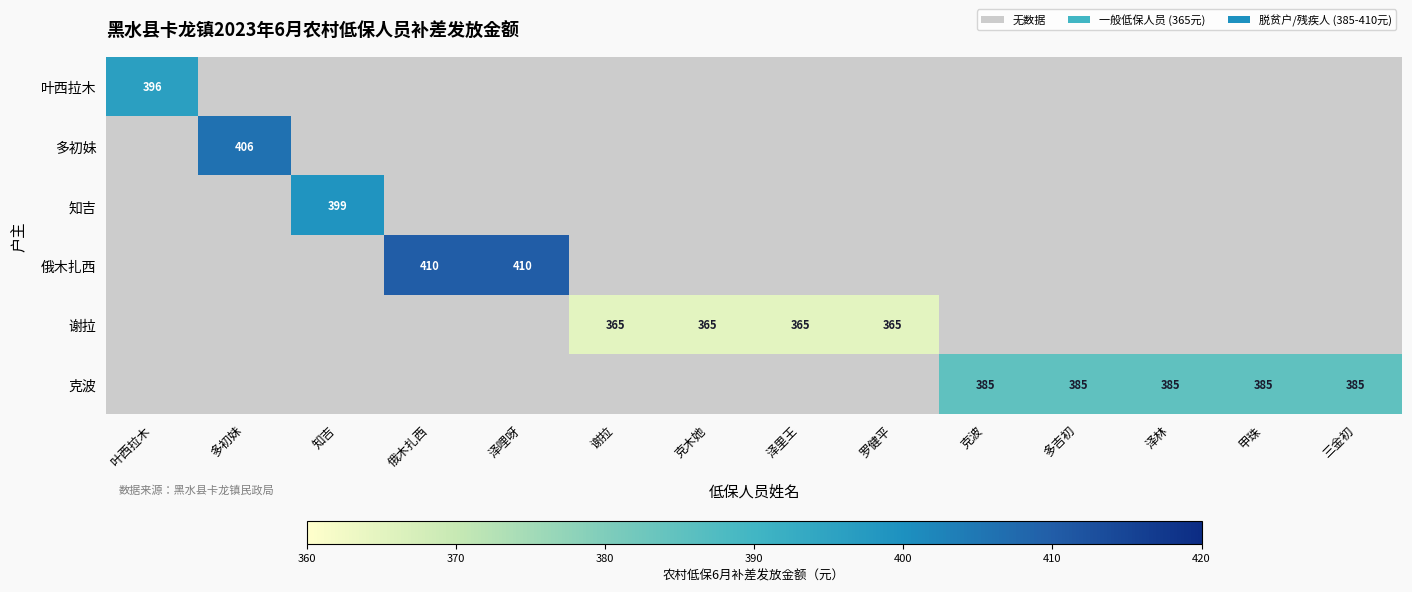

What is the minimum value shown in the chart?

365.0